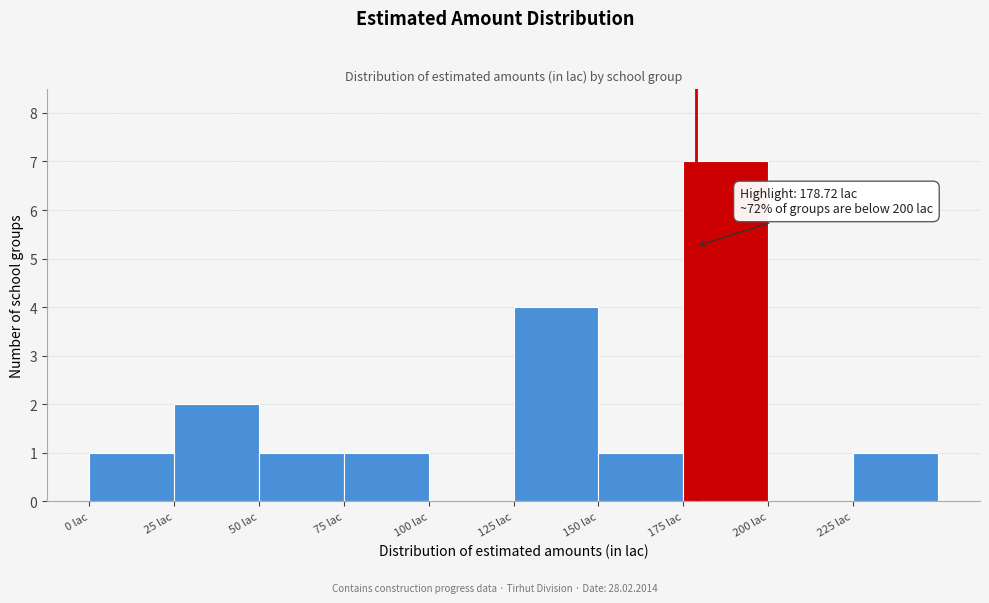

Which range on the x-axis has the tallest bar?

175 to 200